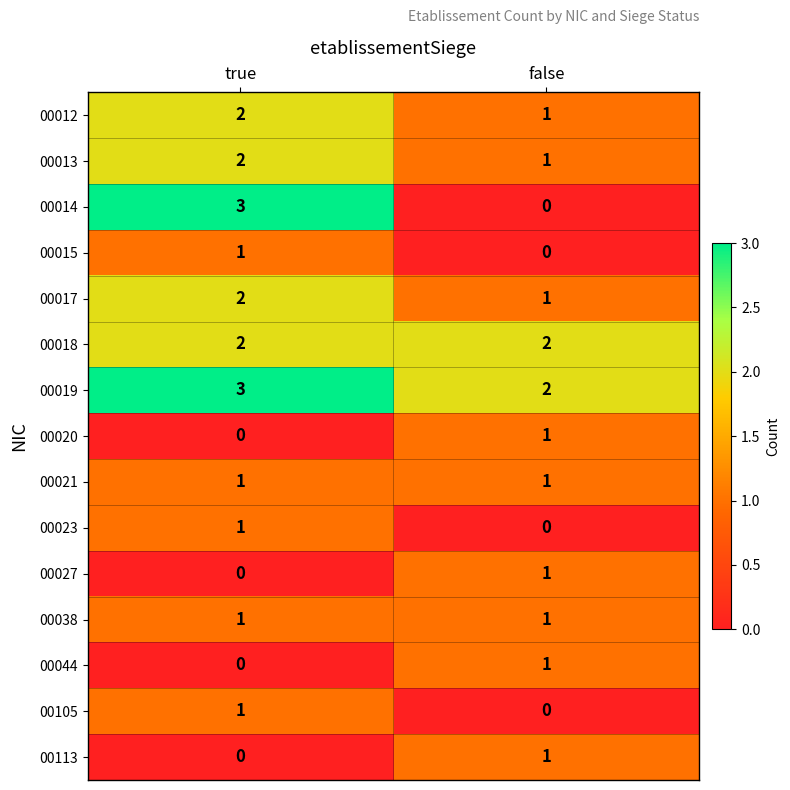

Reading left to right, transcribe all the data shown in this chart.

00012: 2	1
00013: 2	1
00014: 3	0
00015: 1	0
00017: 2	1
00018: 2	2
00019: 3	2
00020: 0	1
00021: 1	1
00023: 1	0
00027: 0	1
00038: 1	1
00044: 0	1
00105: 1	0
00113: 0	1